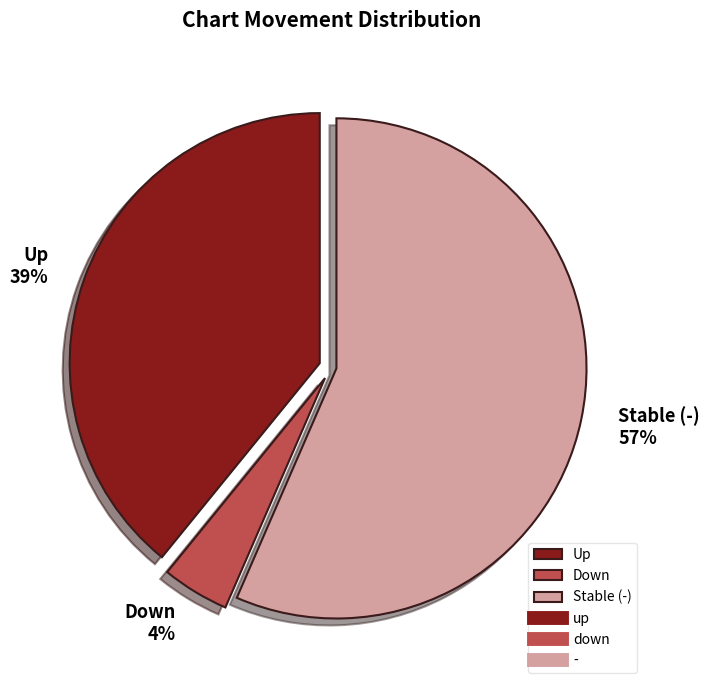

Count the number of slices in the pie.

3